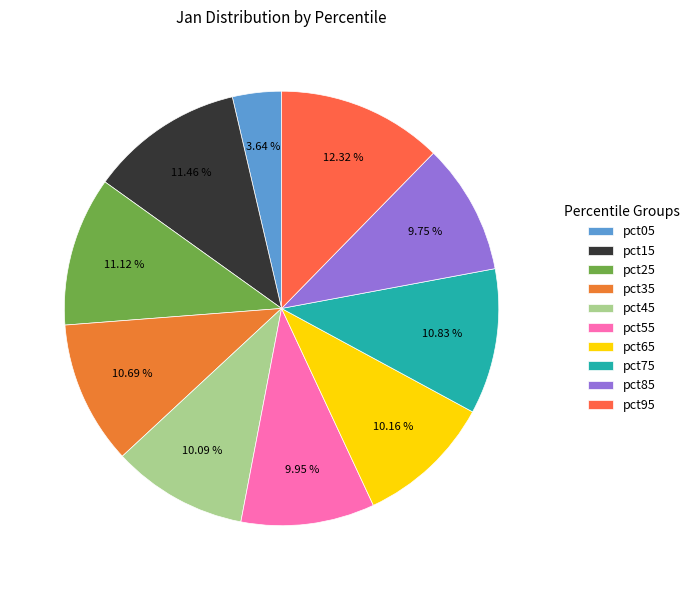

Which slice is the largest?

pct95